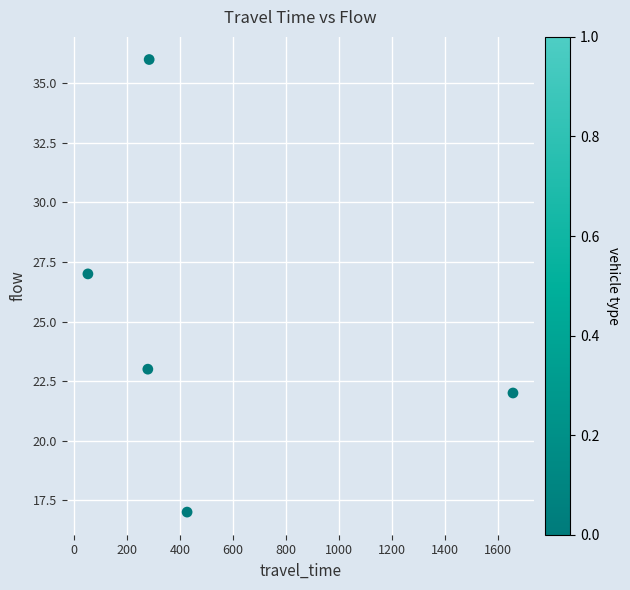

What Y value in the scatter plot is closest to 26?

27